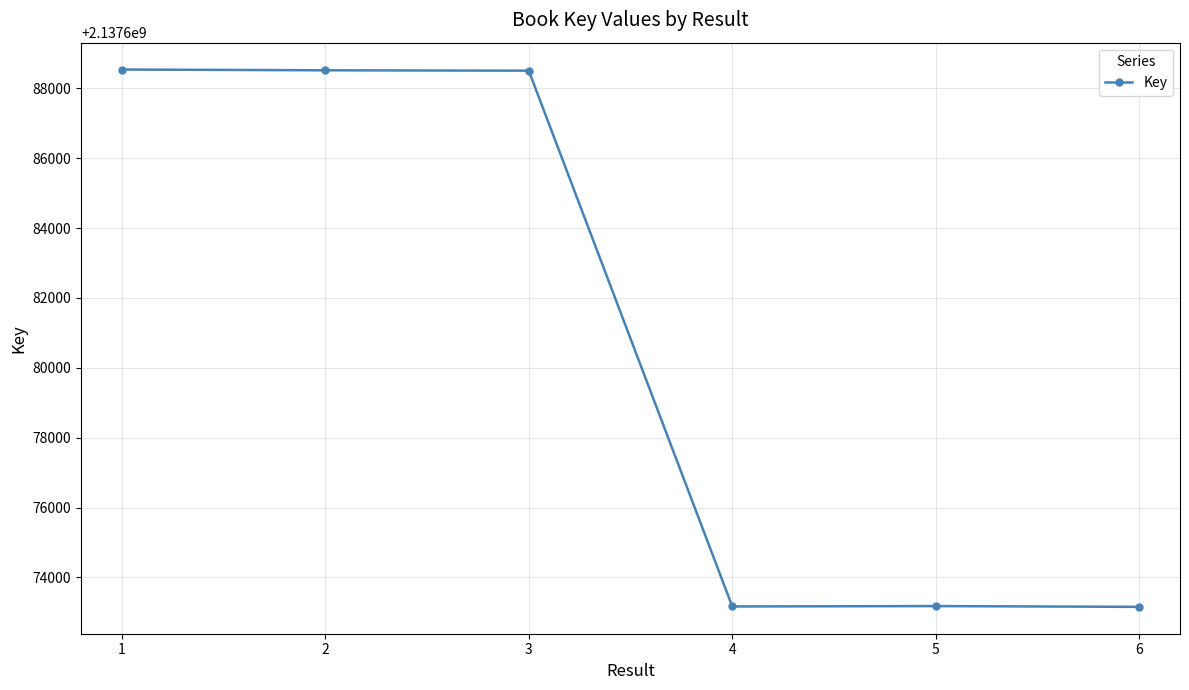

What is the greatest value displayed?

2137688535